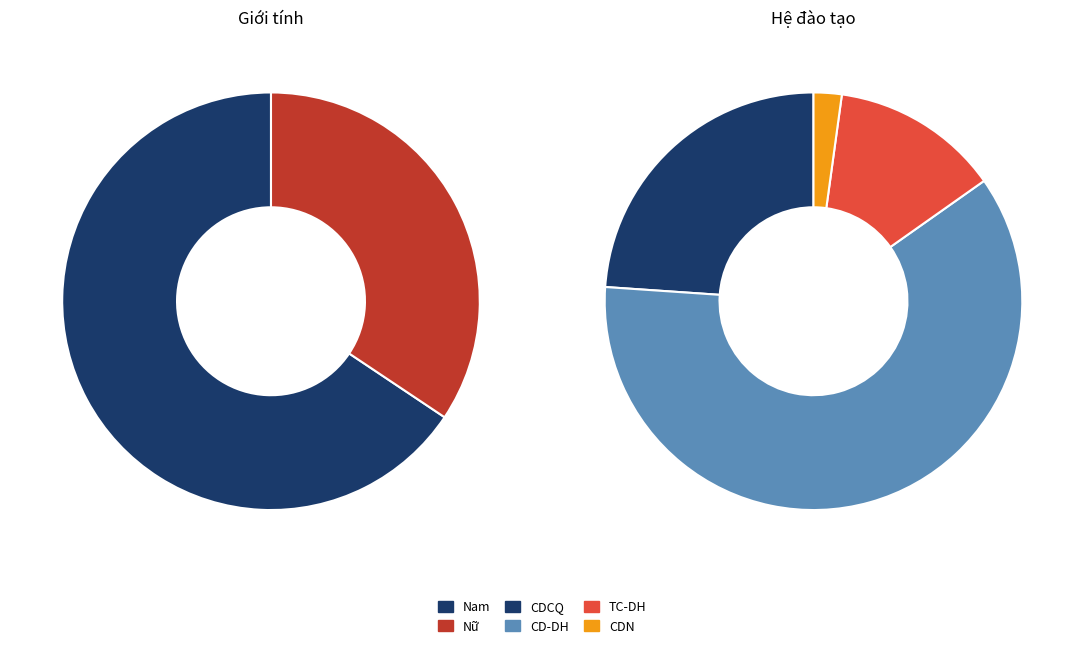

What is the change in value from Nam to Nữ?

-30